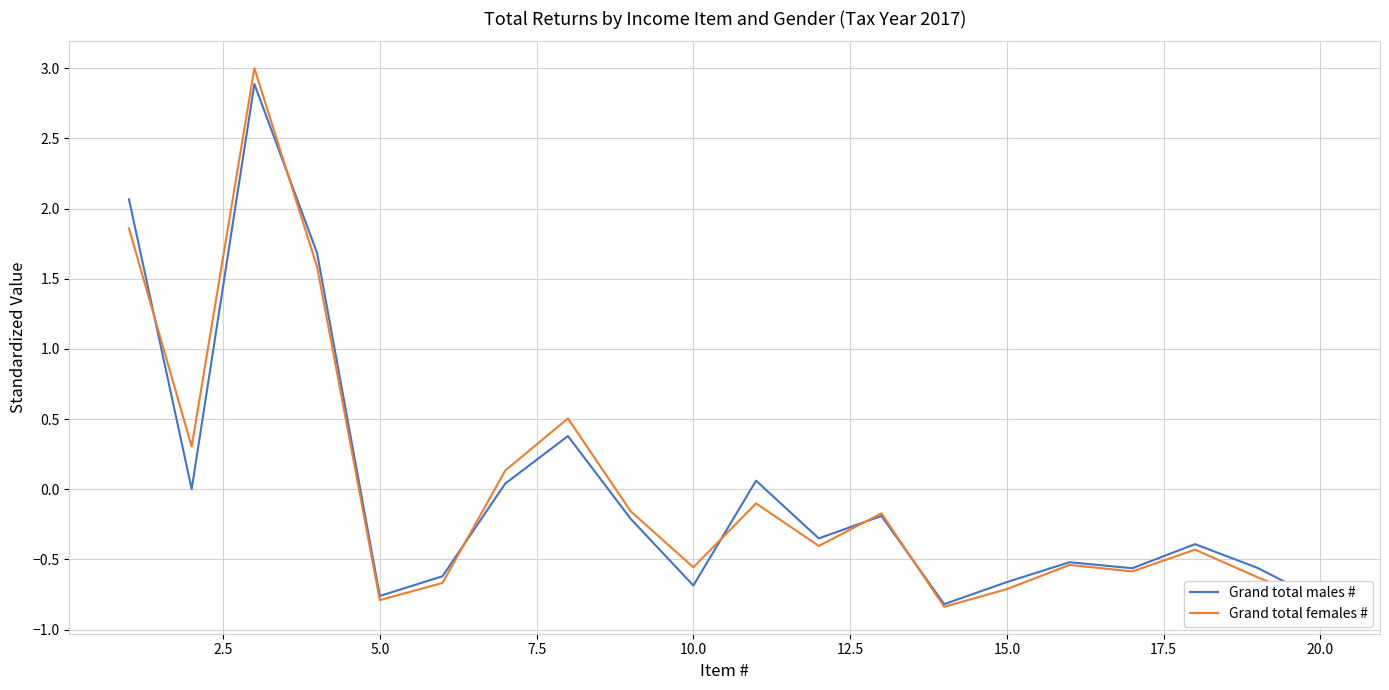

What is the maximum value for Grand total females #?

3.0